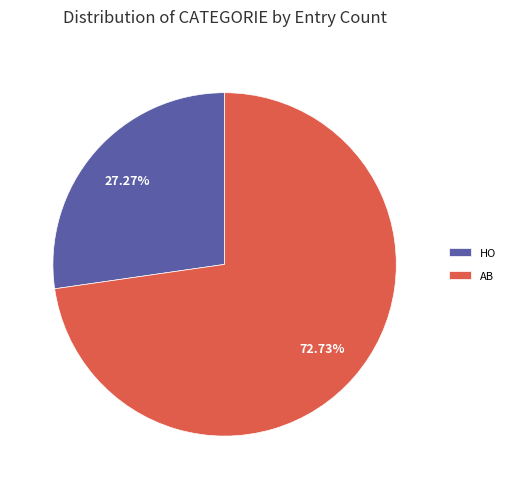

Which slice is the largest?

AB